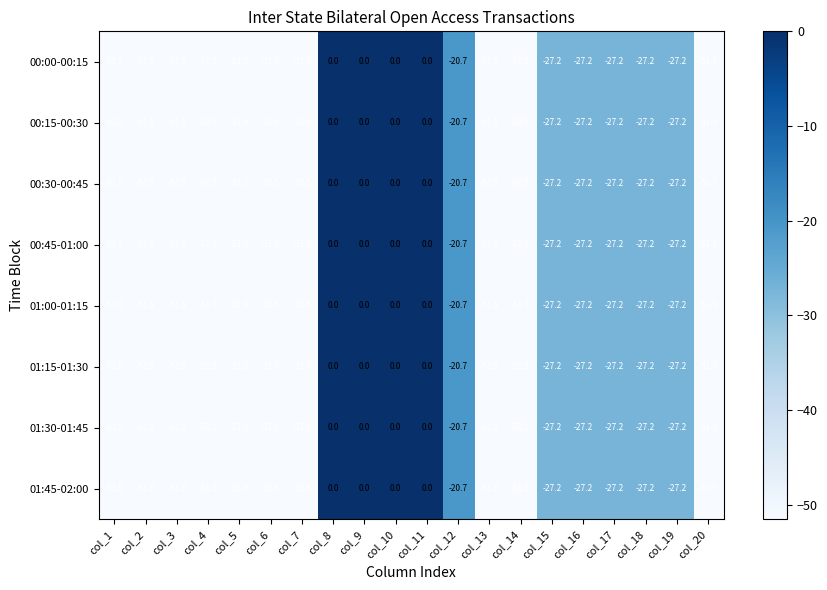

What is the difference between the maximum and minimum values in the 00:45-01:00 series?

51.5